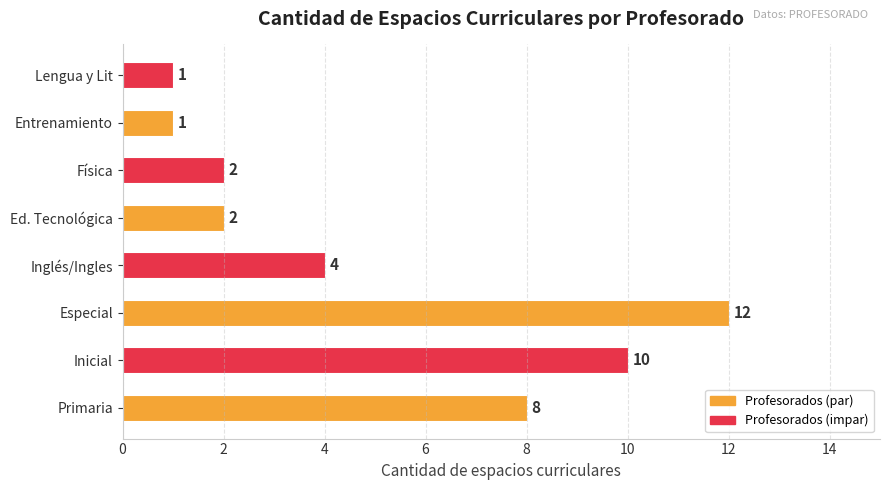

Between Física and Lengua y Lit, which is larger?

Física